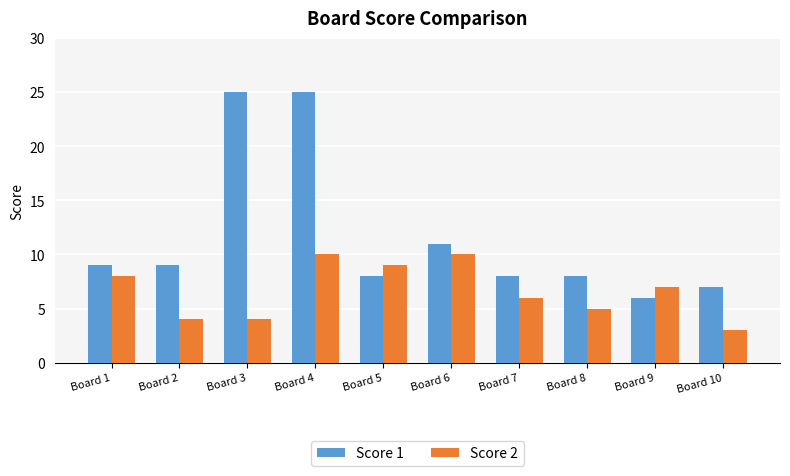

Reading right to left, extract all data points from this chart.

Score 1: 7	6	8	8	11	8	25	25	9	9
Score 2: 3	7	5	6	10	9	10	4	4	8